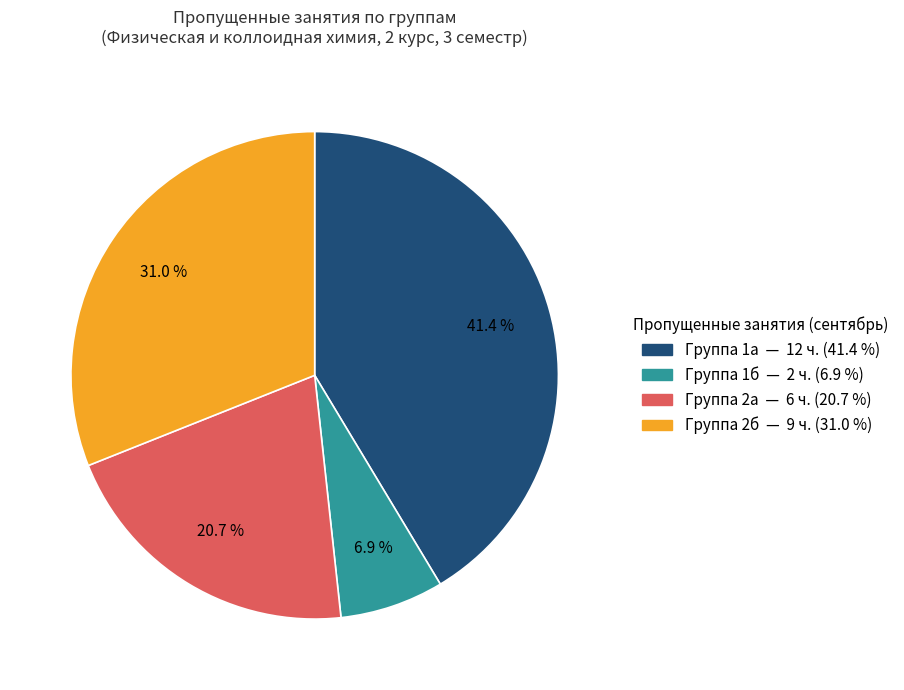

Is there a majority slice in this chart?

No